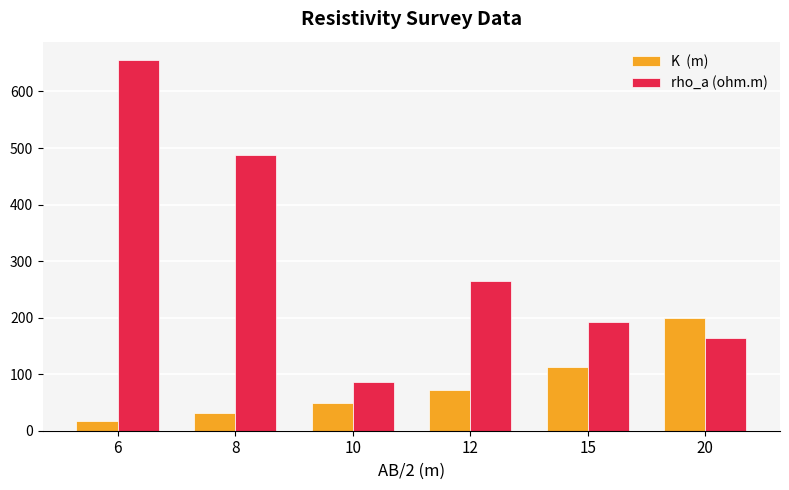

What is the maximum value shown in the chart?

655.3